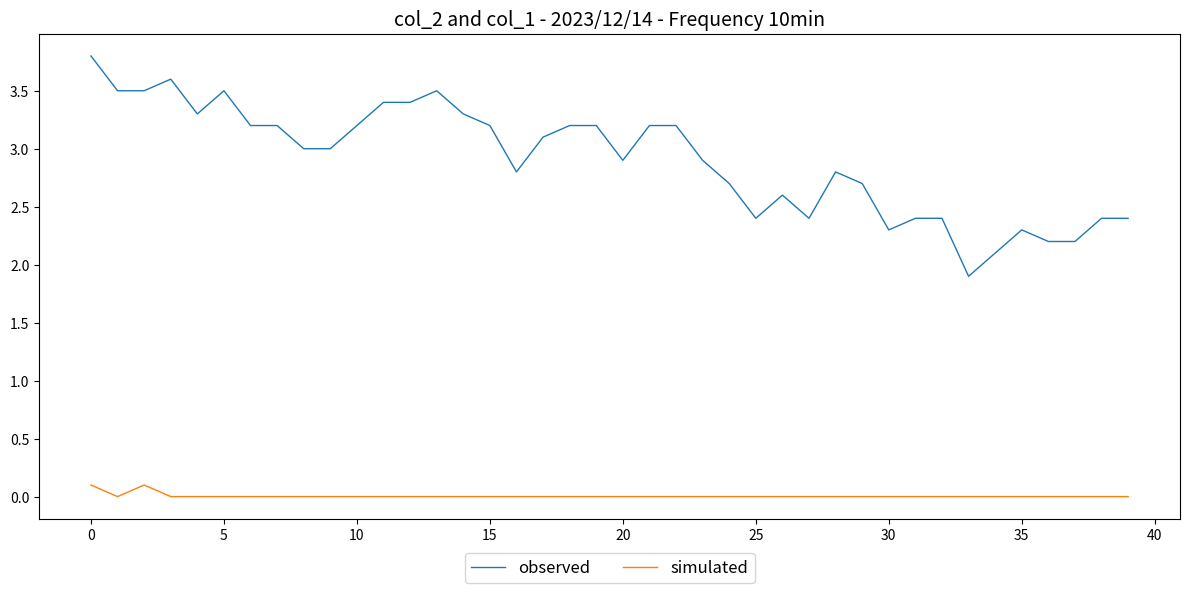

Rank the series by their average value, from highest to lowest.

observed, simulated